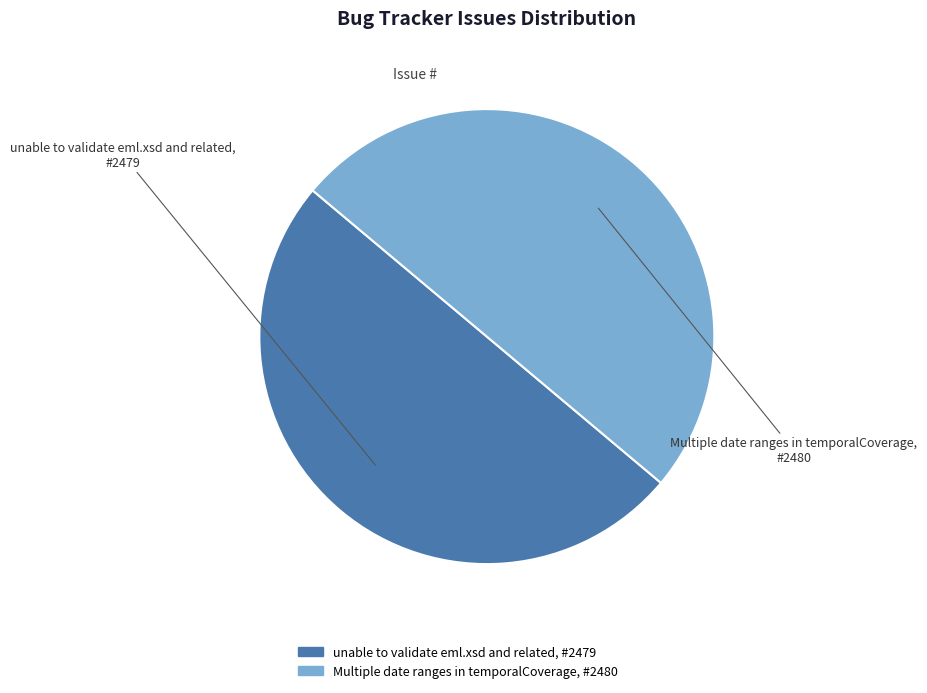

Combined, do unable to validate eml.xsd and related, #2479 and Multiple date ranges in temporalCoverage, #2480 account for over 50%?

Yes